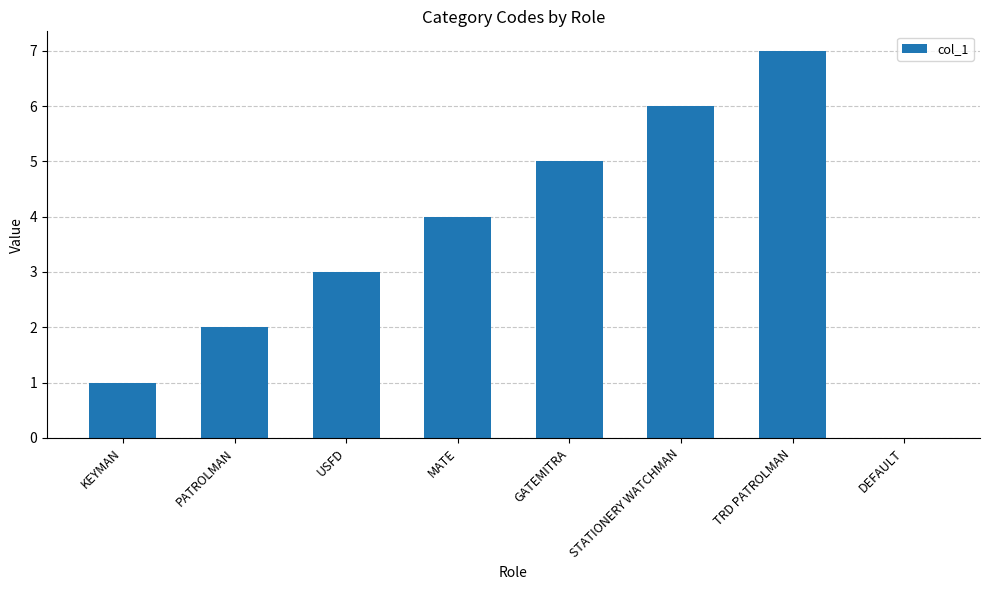

What is the sum of the values at USFD and GATEMITRA?

8